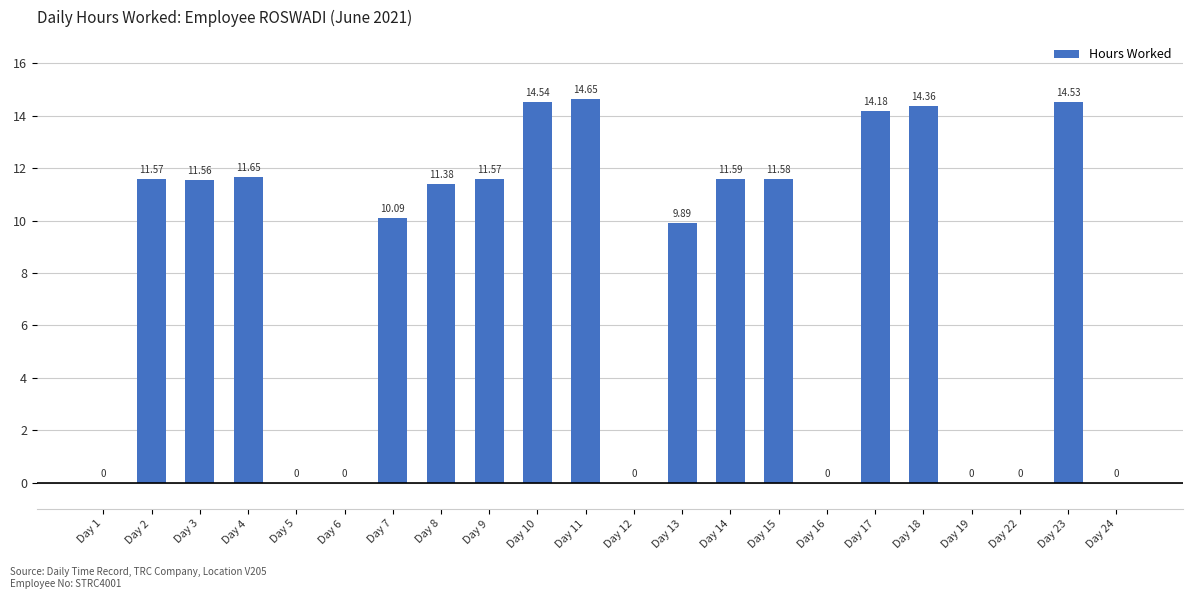

What is the approximate value at Day 3?

11.6